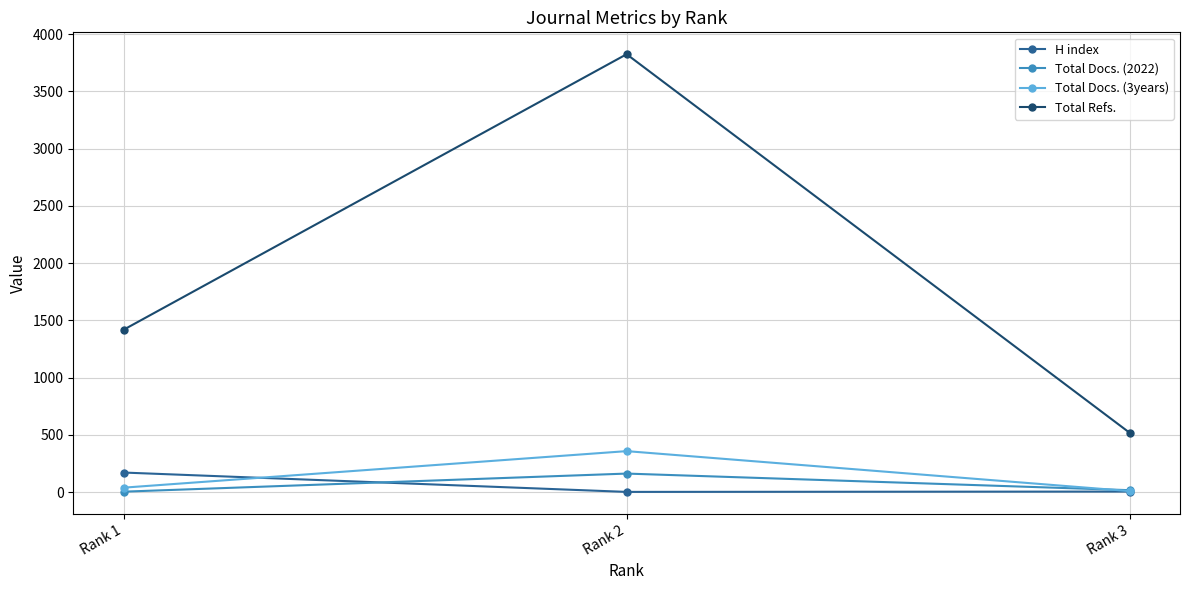

What is the difference between the maximum and minimum values in the Total Docs. (2022) series?

158